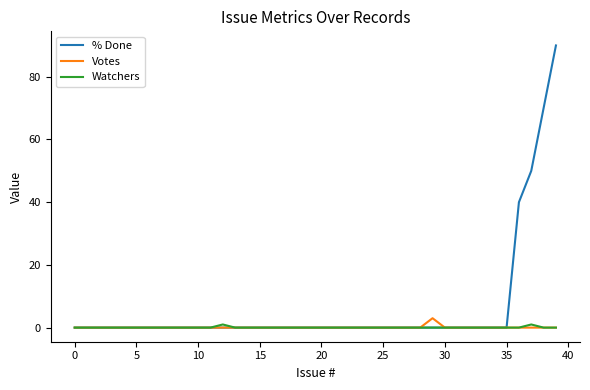

Which series has the largest total across all categories?

% Done